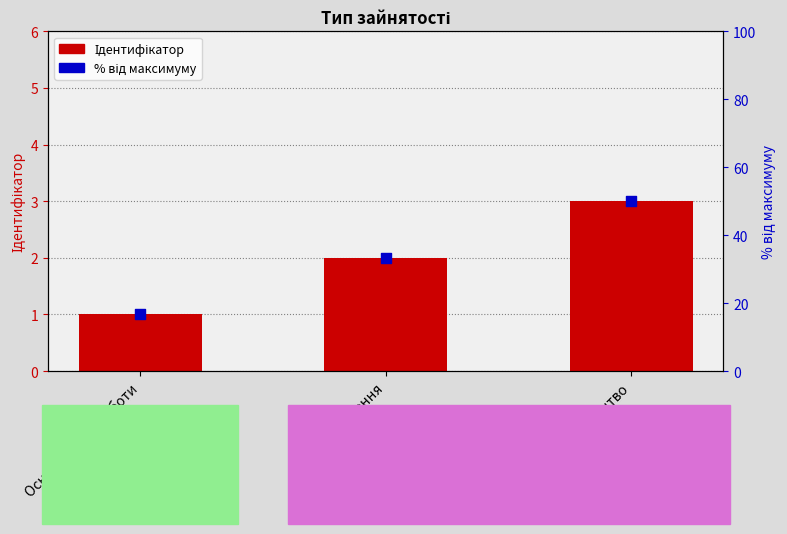

At which category is the sum across all series the highest?

Сумісництво